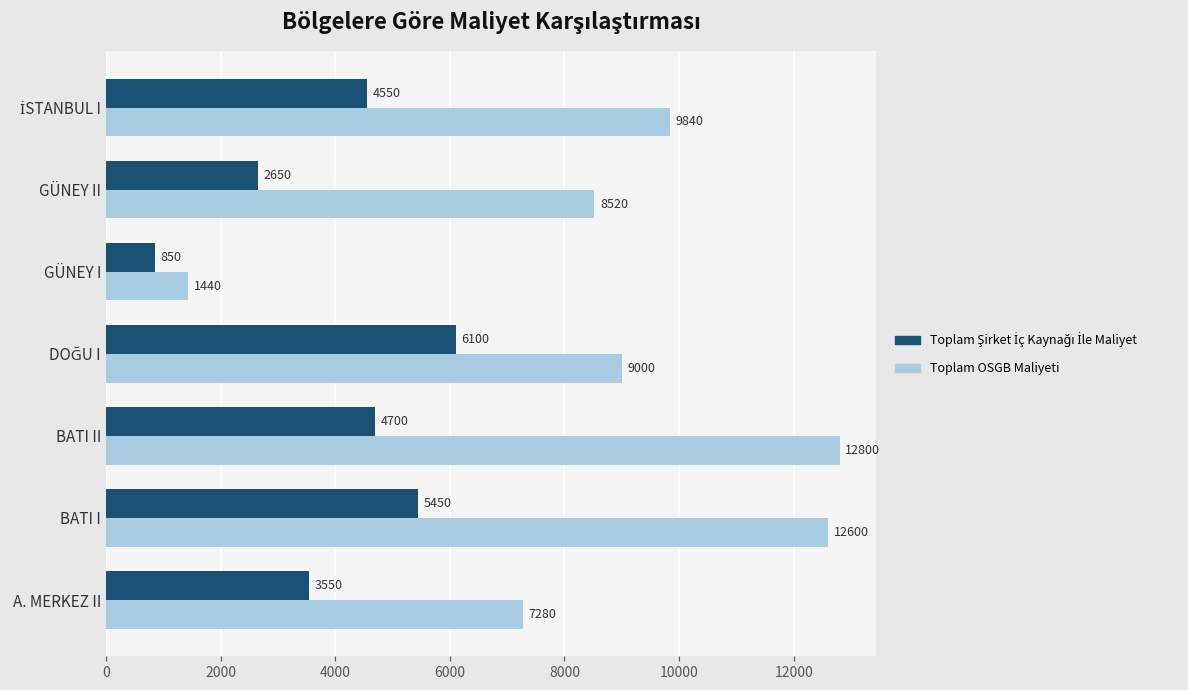

Which series changed the most between A. MERKEZ II and GÜNEY II?

Toplam OSGB Maliyeti